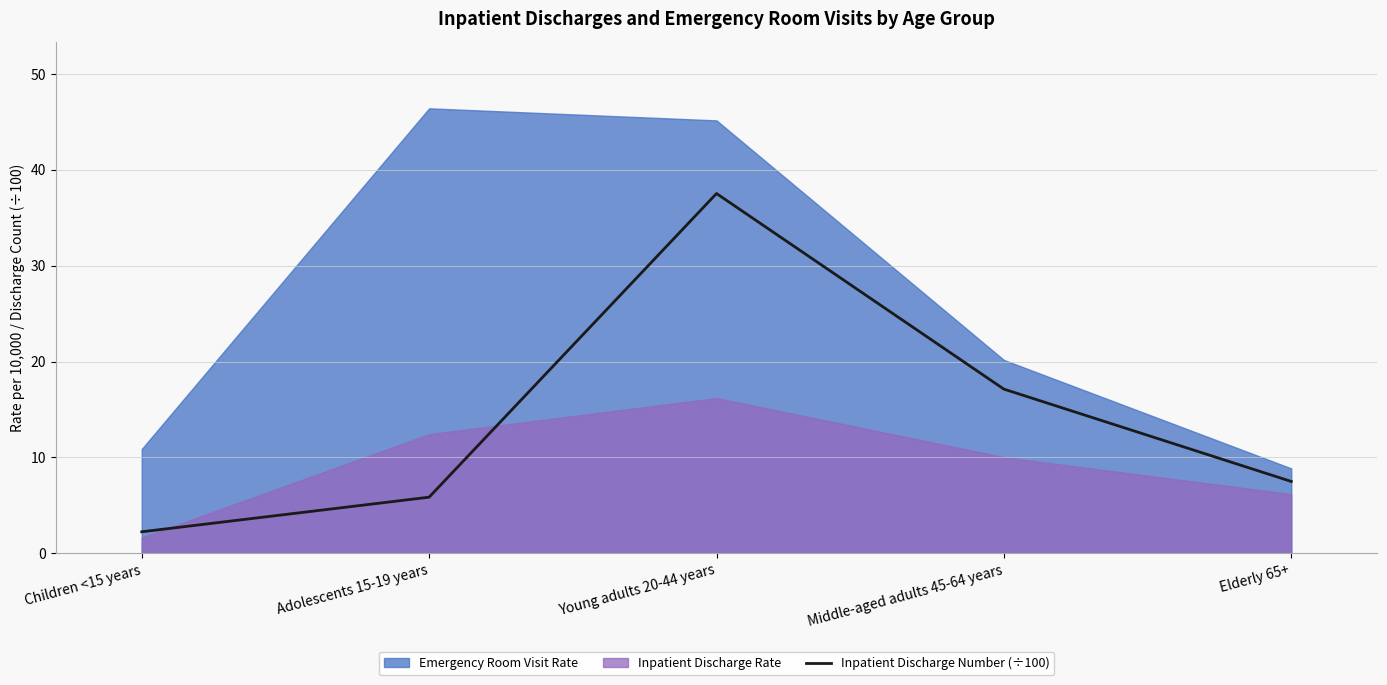

Rank the categories by Inpatient Discharge Number (÷100) value from lowest to highest.

Children <15 years, Adolescents 15-19 years, Elderly 65+, Middle-aged adults 45-64 years, Young adults 20-44 years